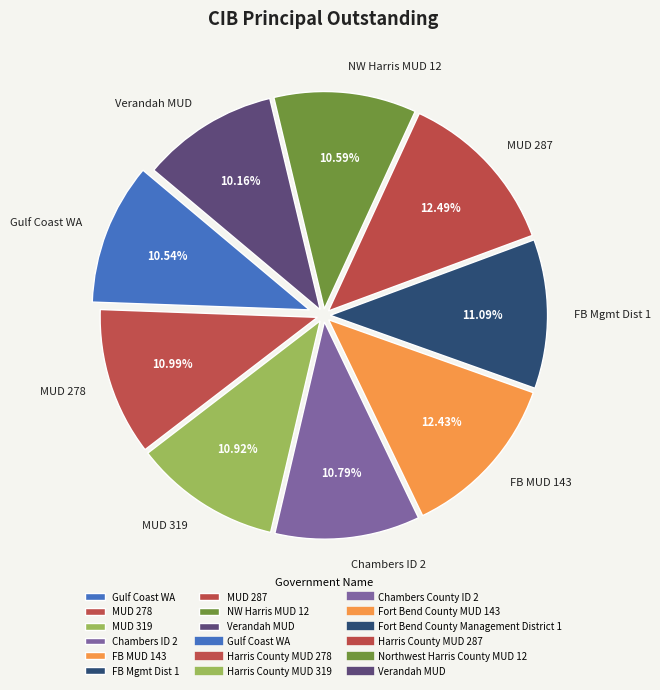

How many segments does this pie chart have?

9